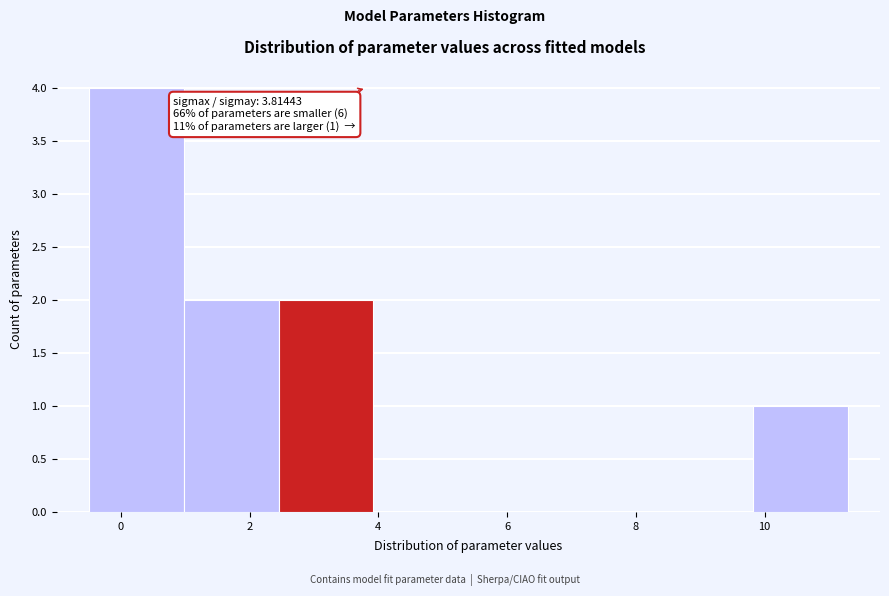

Which range on the x-axis has the tallest bar?

-0.6 to 1.0